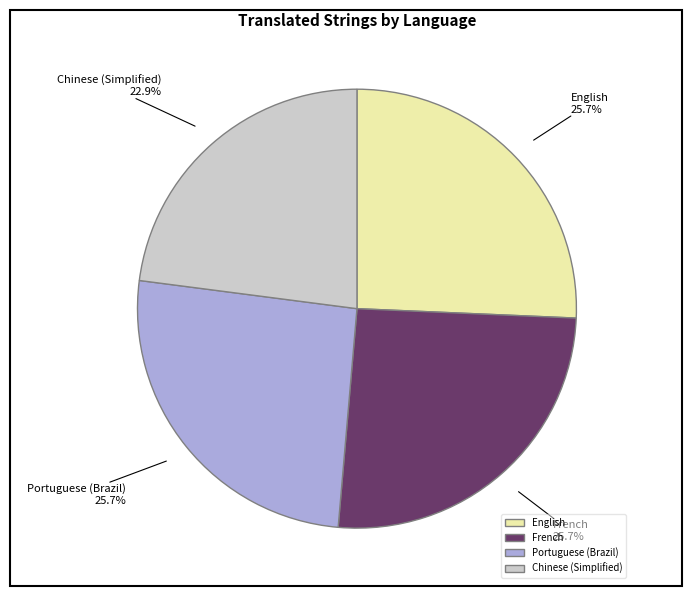

Which has a higher value, Portuguese (Brazil) or Chinese (Simplified)?

Portuguese (Brazil)